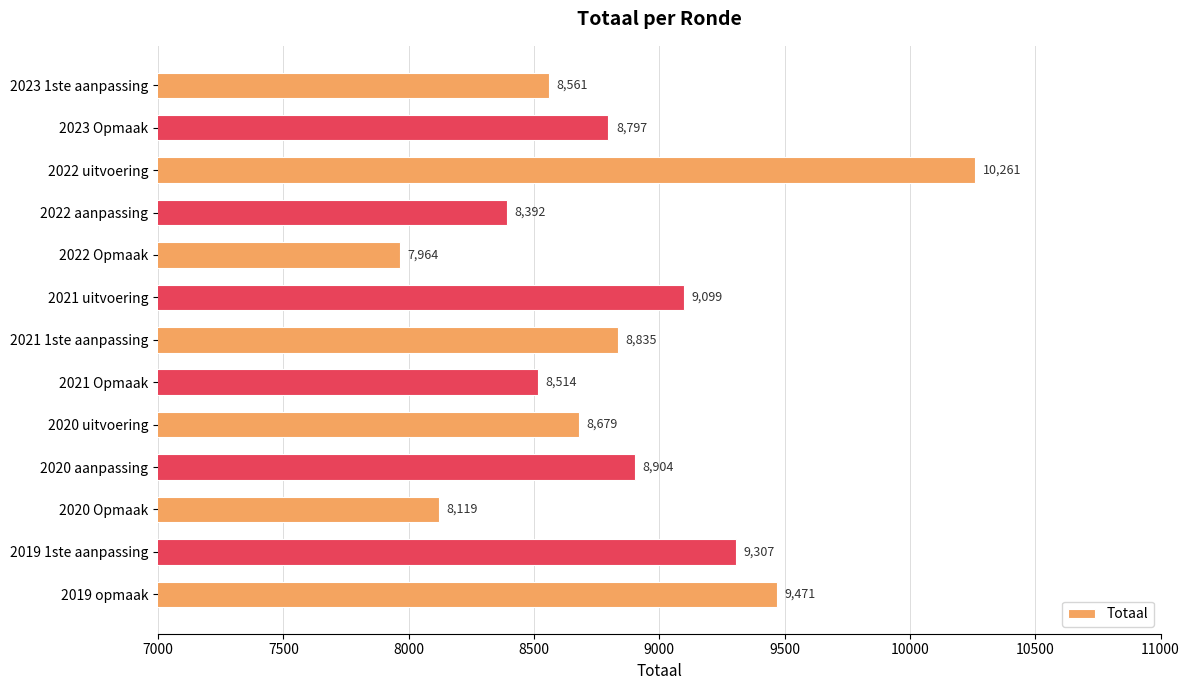

How many values are below 8797?

6